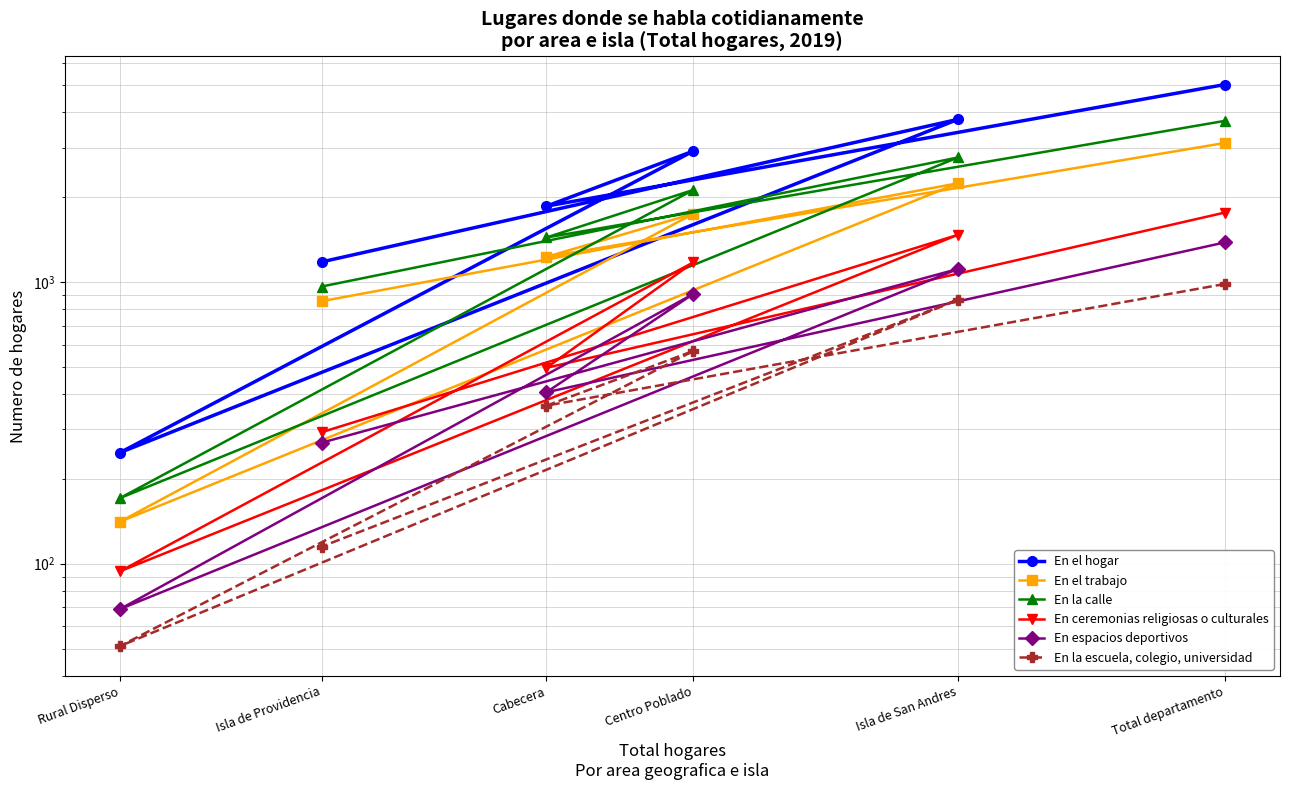

True or false: En el trabajo and En ceremonias religiosas o culturales cross at least once.

False